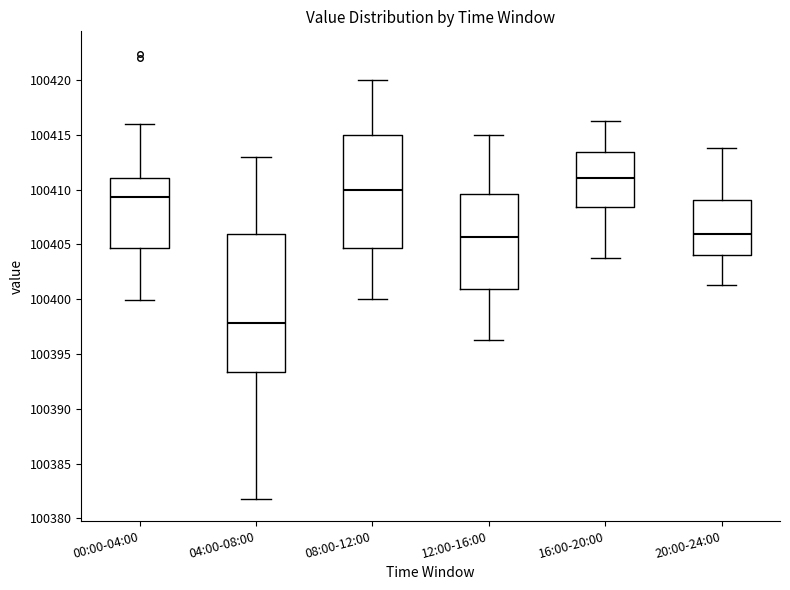

Reading left to right, transcribe this box plot: for each box, give where its median line is, the range the box spans, and where its two whiskers end, as read against the y-axis. The values are not printed on the chart, so give them approximately, as read against the axis.

00:00-04:00: median 100409.5, box 100404.5 to 100411.0, whiskers 100400.0 to 100416.0
04:00-08:00: median 100398.0, box 100393.5 to 100406.0, whiskers 100382.0 to 100413.0
08:00-12:00: median 100410.0, box 100404.5 to 100415.0, whiskers 100400.0 to 100420.0
12:00-16:00: median 100405.5, box 100401.0 to 100409.5, whiskers 100396.5 to 100415.0
16:00-20:00: median 100411.0, box 100408.5 to 100413.5, whiskers 100404.0 to 100416.5
20:00-24:00: median 100406.0, box 100404.0 to 100409.0, whiskers 100401.5 to 100414.0